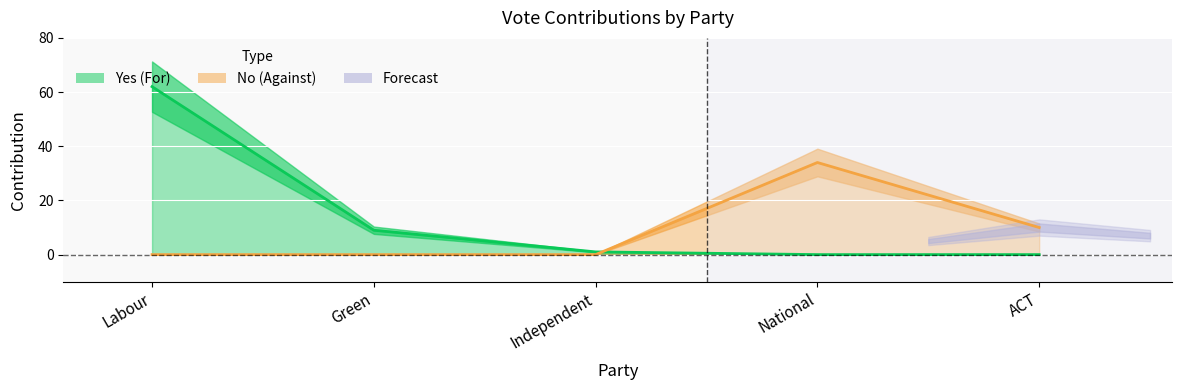

Which category has the lowest value across all series?

Independent